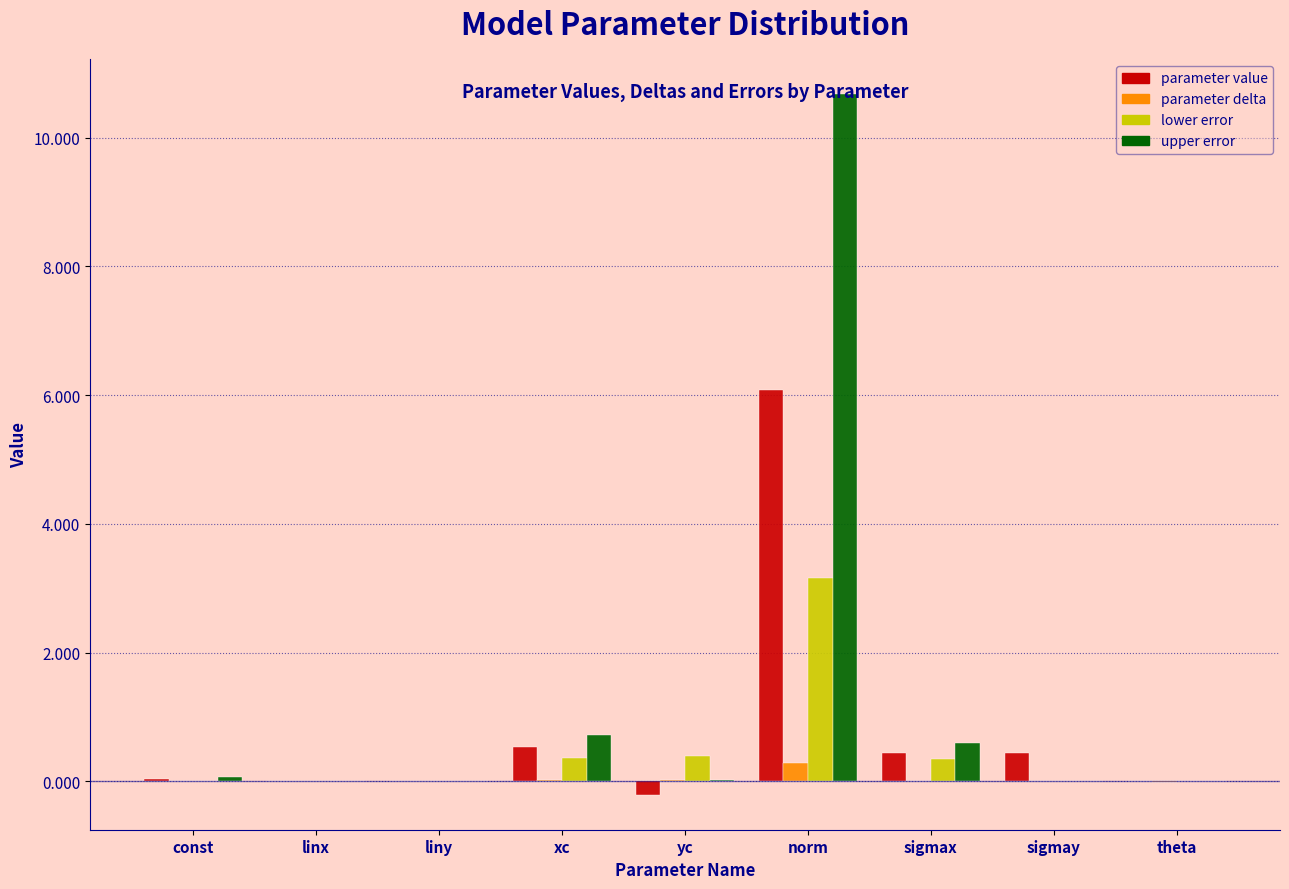

Is the value of parameter delta at xc greater than the value of parameter value at sigmay?

No